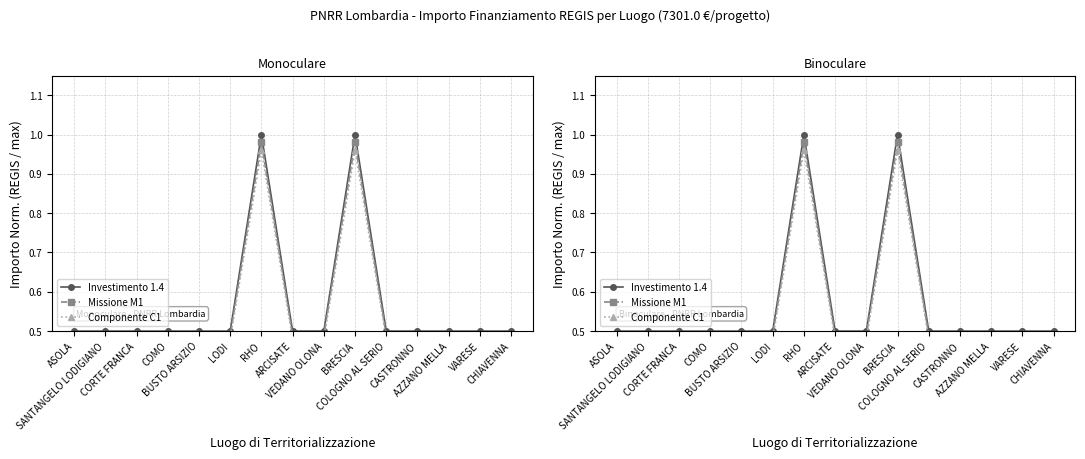

True or false: Componente C1 and Investimento 1.4 intersect in this chart.

False